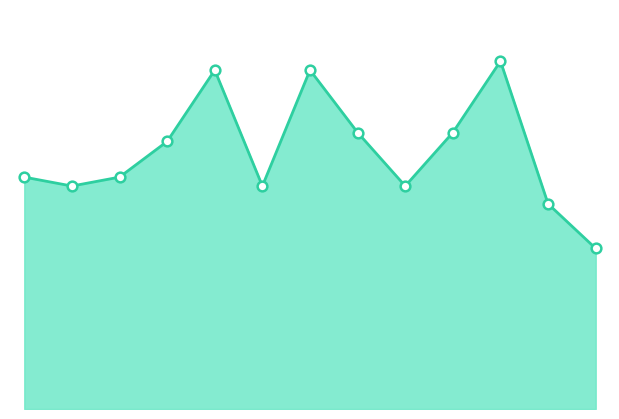

Does the chart have visible grid lines?

No